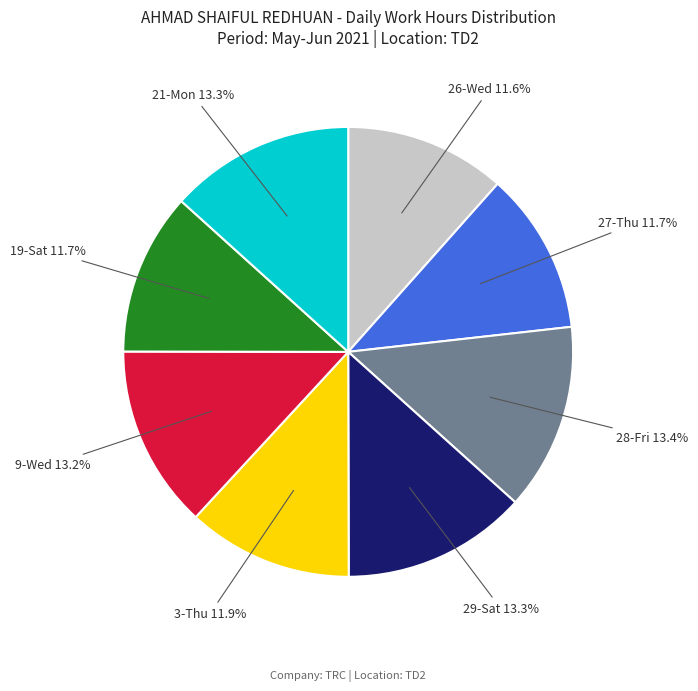

The 9-Wed slice represents 2% of the pie. True or false?

False